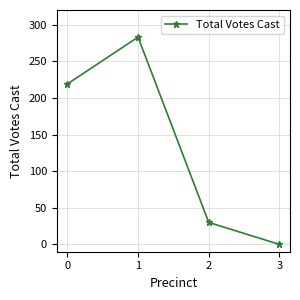

Reading right to left, transcribe all the data shown in this chart.

3=0	2=30	1=283	0=219